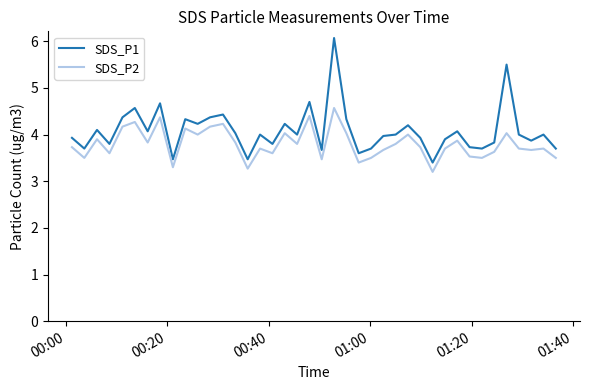

What are all the series names shown in the legend?

SDS_P1, SDS_P2